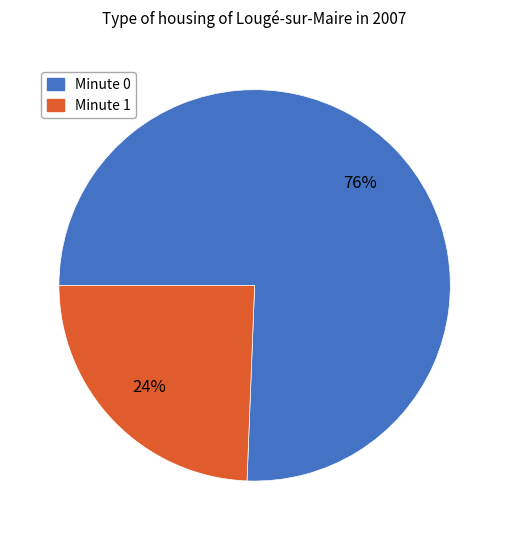

What percentage is the Minute 1 slice, to the nearest percent?

24%